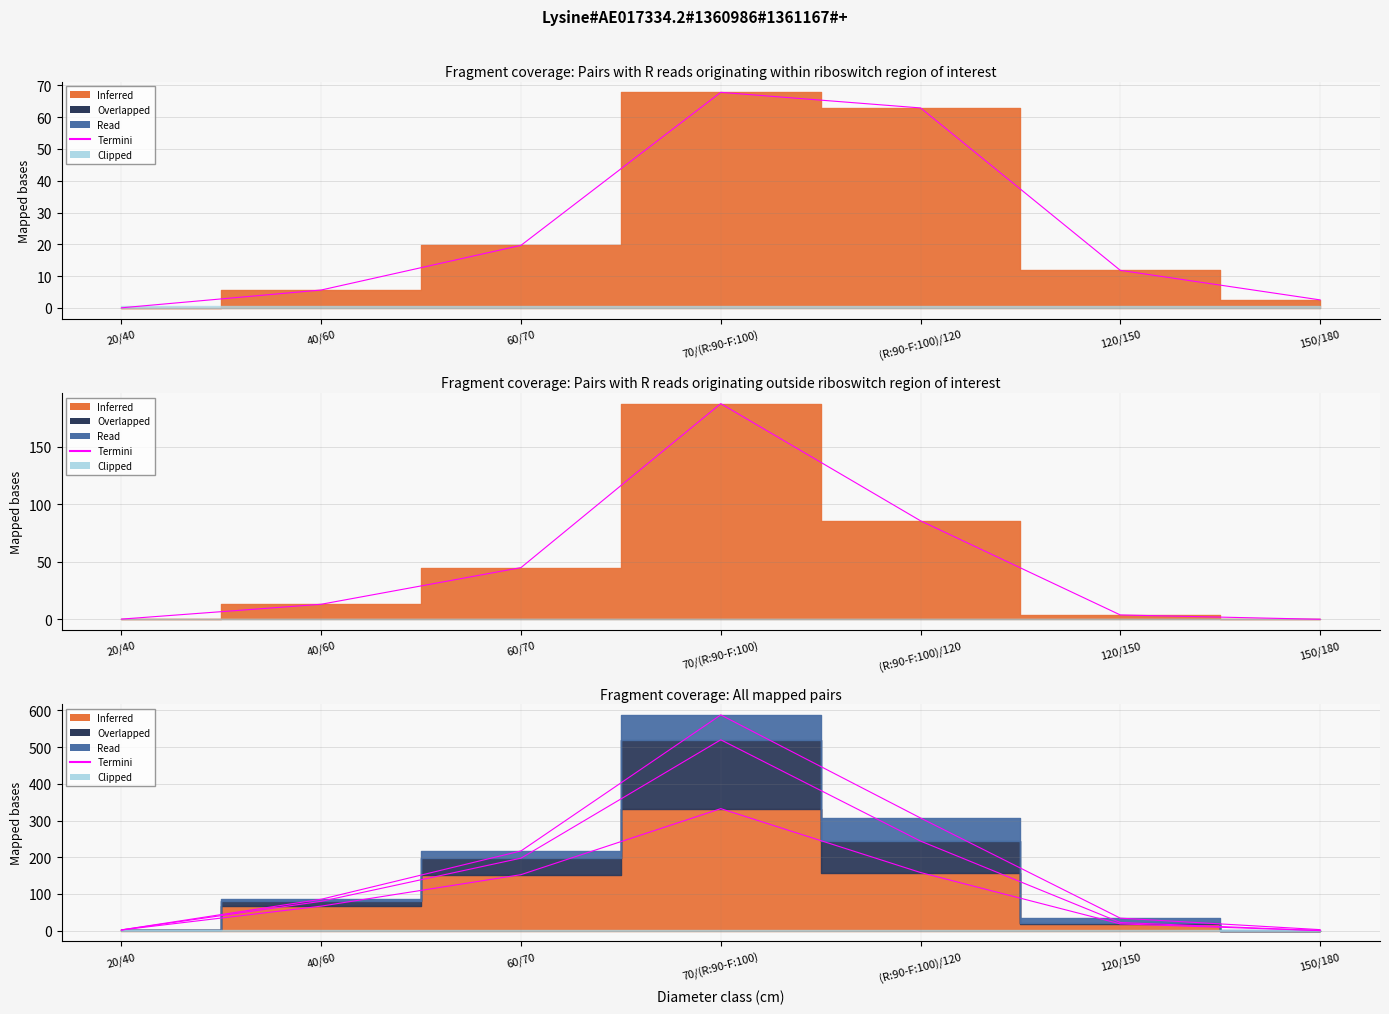

What position from the right is 70/(R:90-F:100)?

4